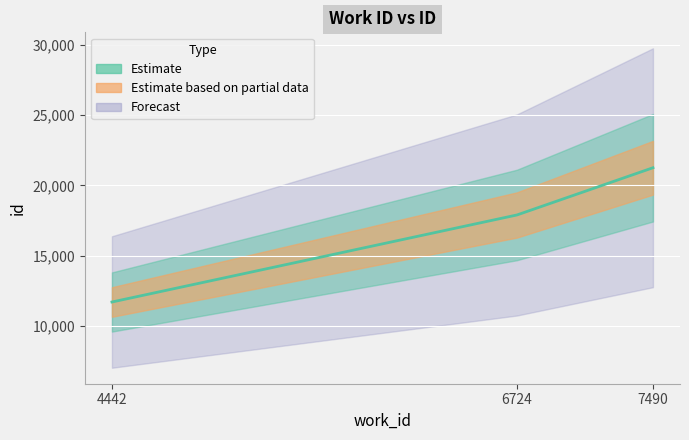

What is the value of the 1st point from the left?

11696